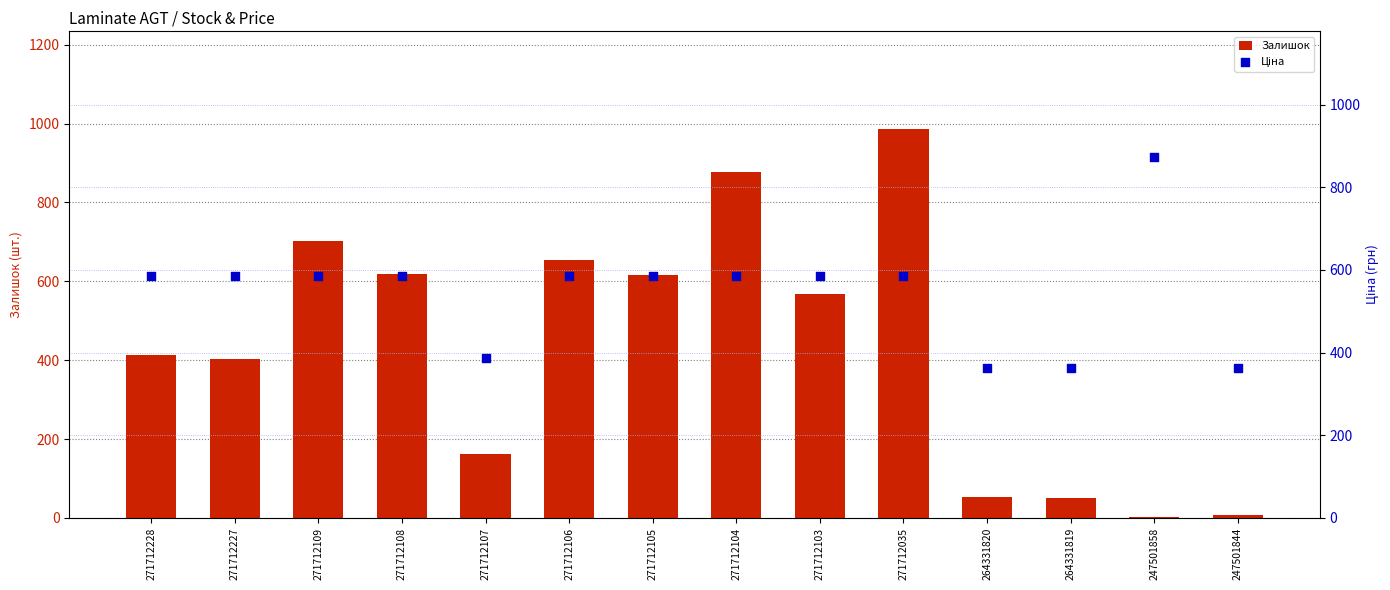

Which series has the largest total across all categories?

Ціна